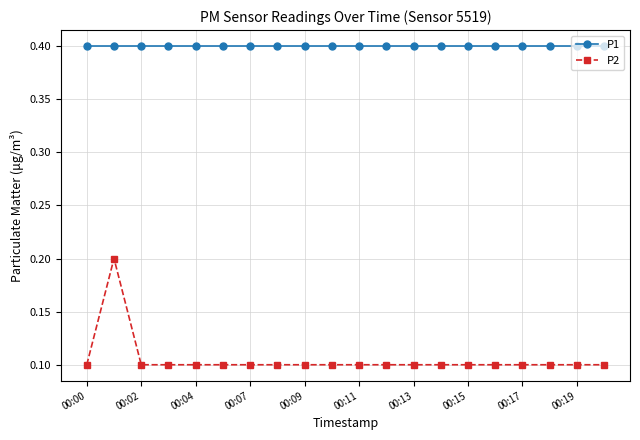

True or false: P2 and P1 cross at least once.

False